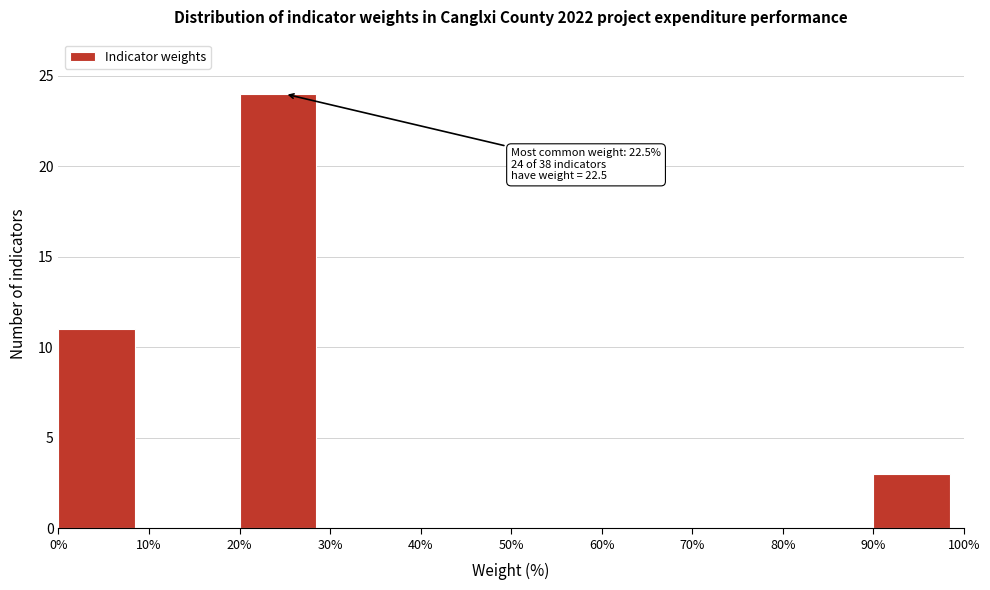

Over which range of the x-axis is the bar tallest?

20% to 30%